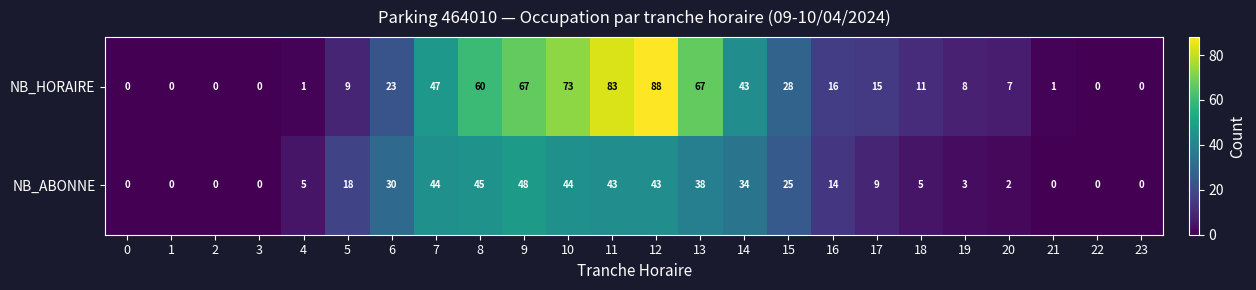

True or false: NB_HORAIRE has a value of 11 at 18.

True